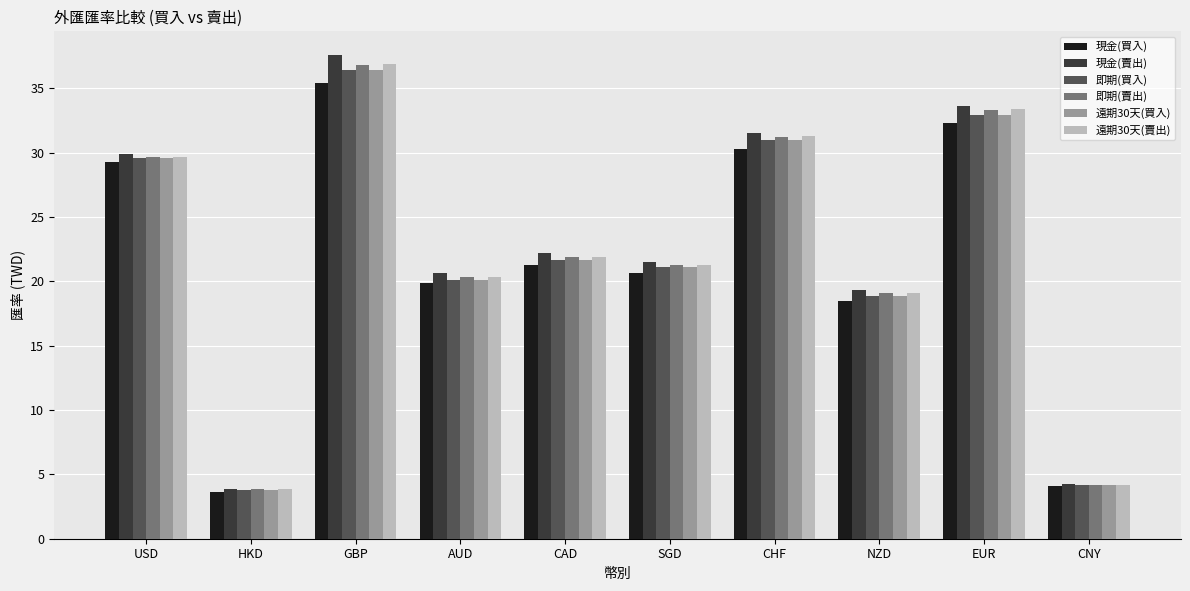

At which label does 現金(買入) first exceed 21?

USD